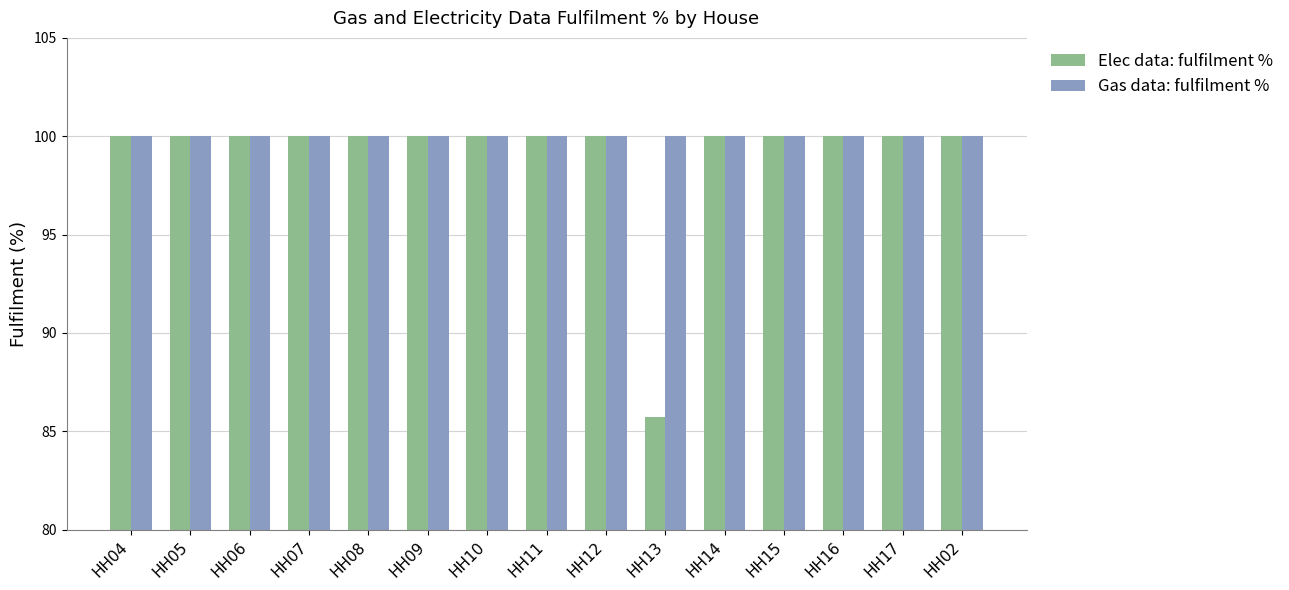

Is it true that Gas data: fulfilment % equals 166.4 at HH16?

False